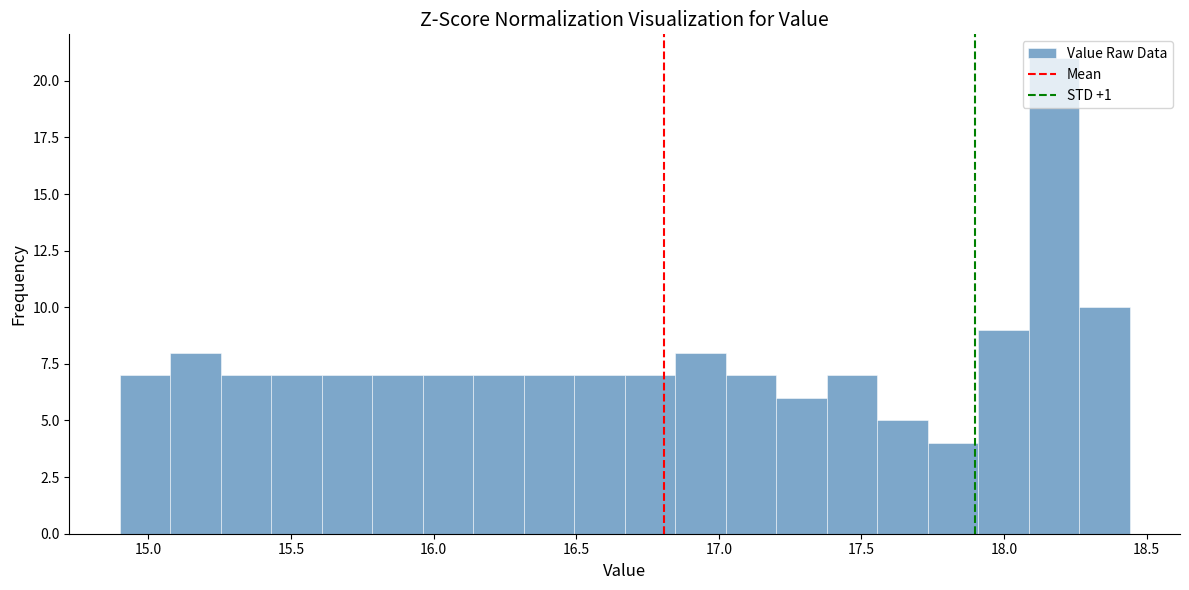

Read against the x-axis, roughly where is the centre of the tallest bar?

18.15